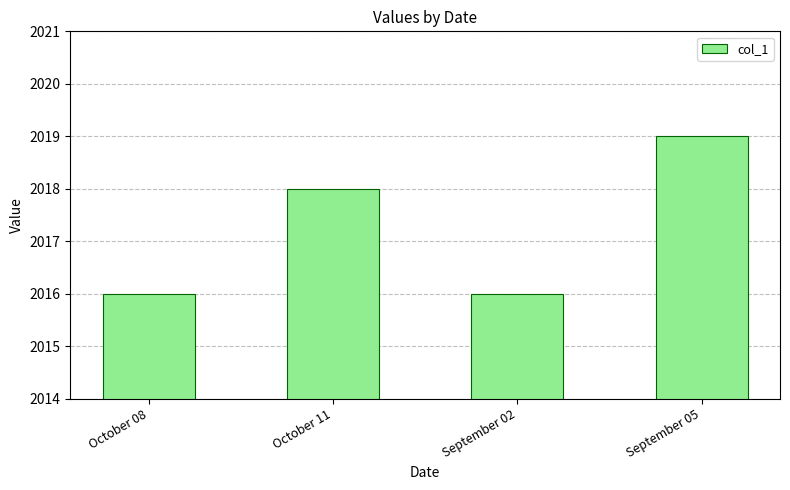

How many bars are there in total?

4